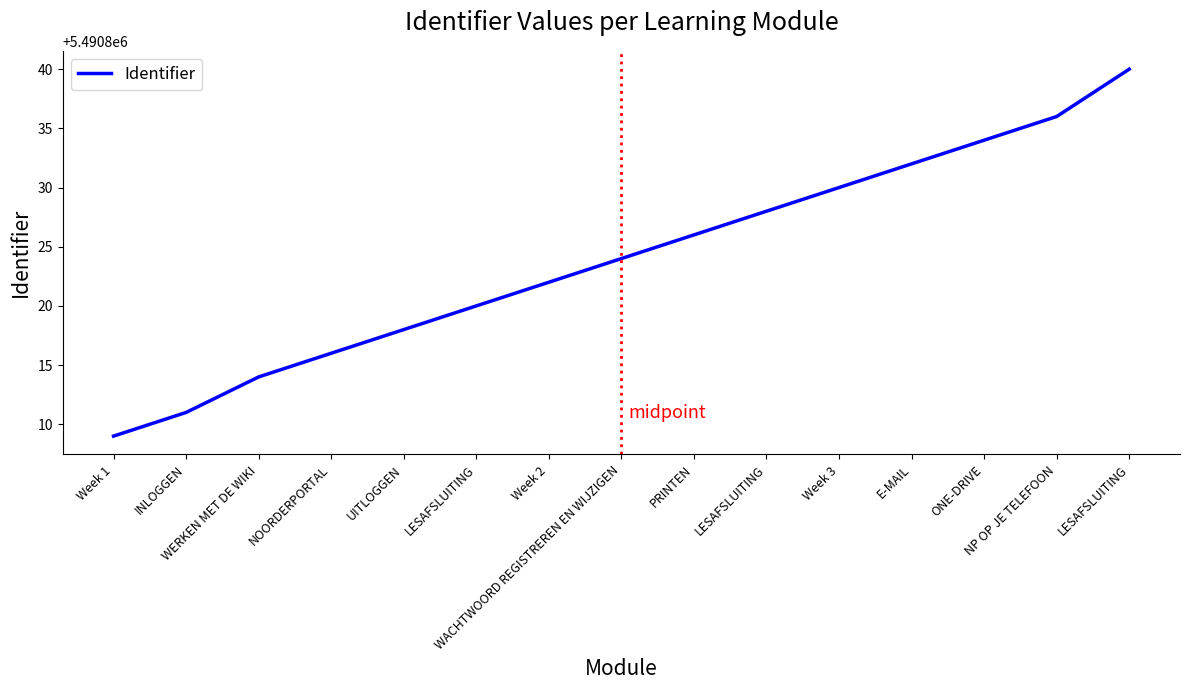

How many lines are shown in the chart?

1